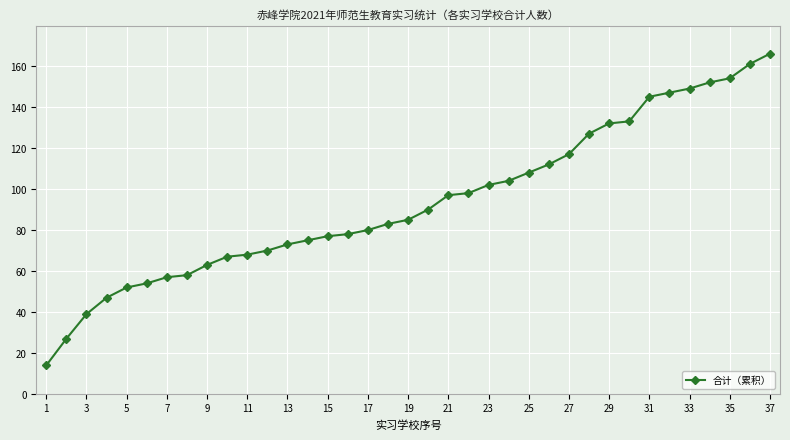

What is the value of the 23rd point from the left?

102